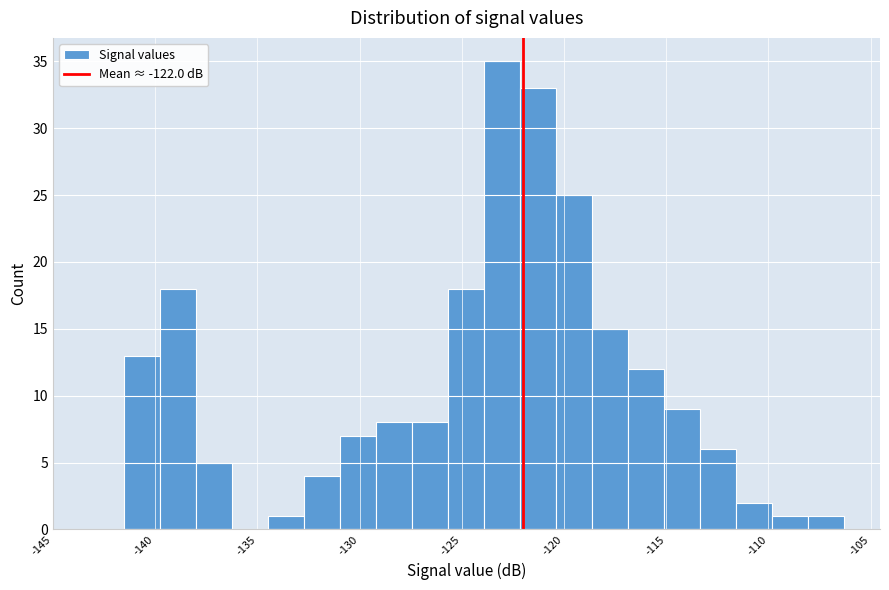

Read against the x-axis, roughly where is the centre of the tallest bar?

-123.0